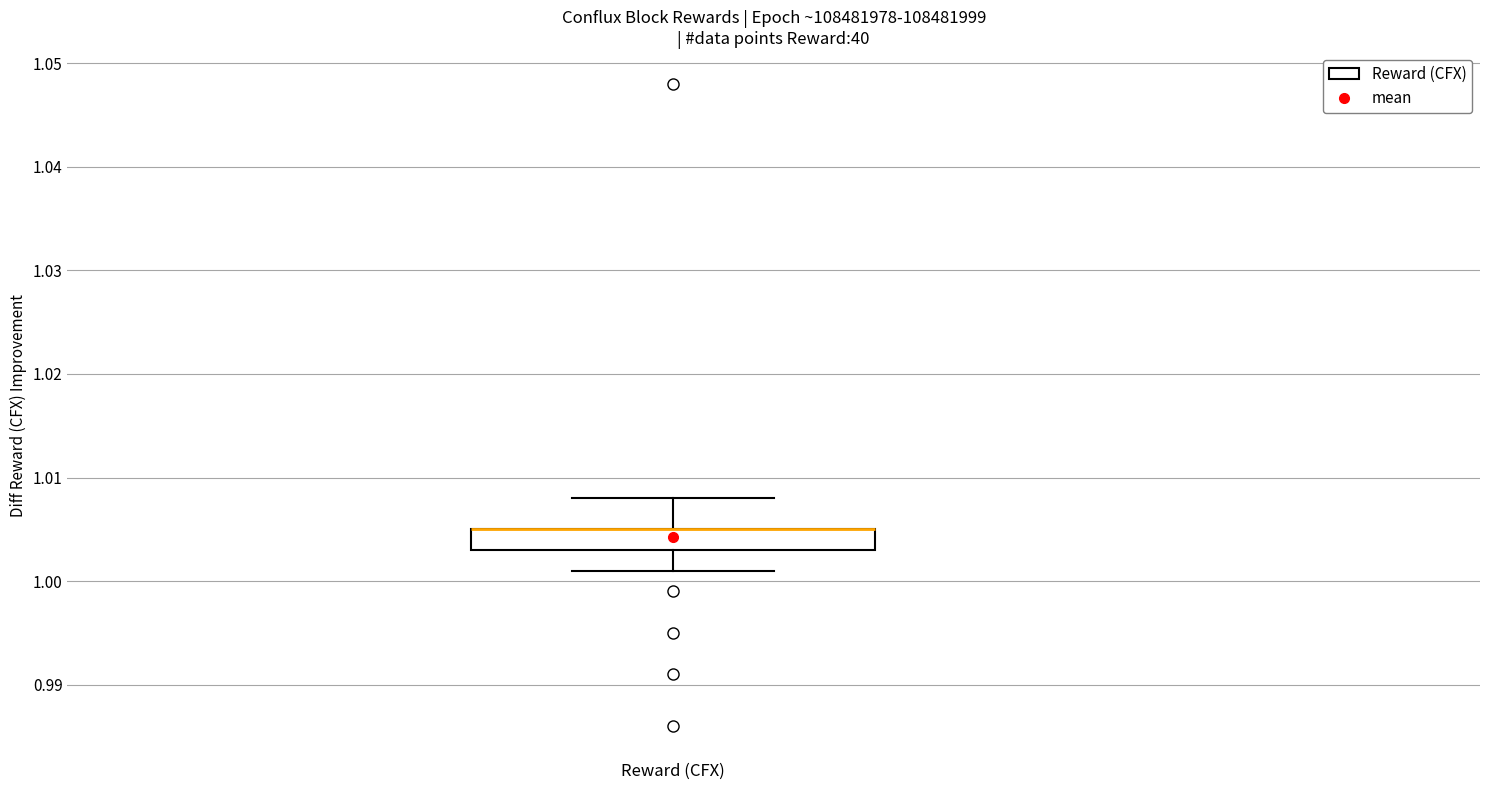

Read this box plot against the y-axis: the position of the median line, the range covered by the box, and the ends of both whiskers. The values are not printed on the chart, so give them approximately, as read against the axis.

median 1.005 (drawn on the box's upper edge), box 1.003 to 1.005, whiskers 1.001 to 1.008